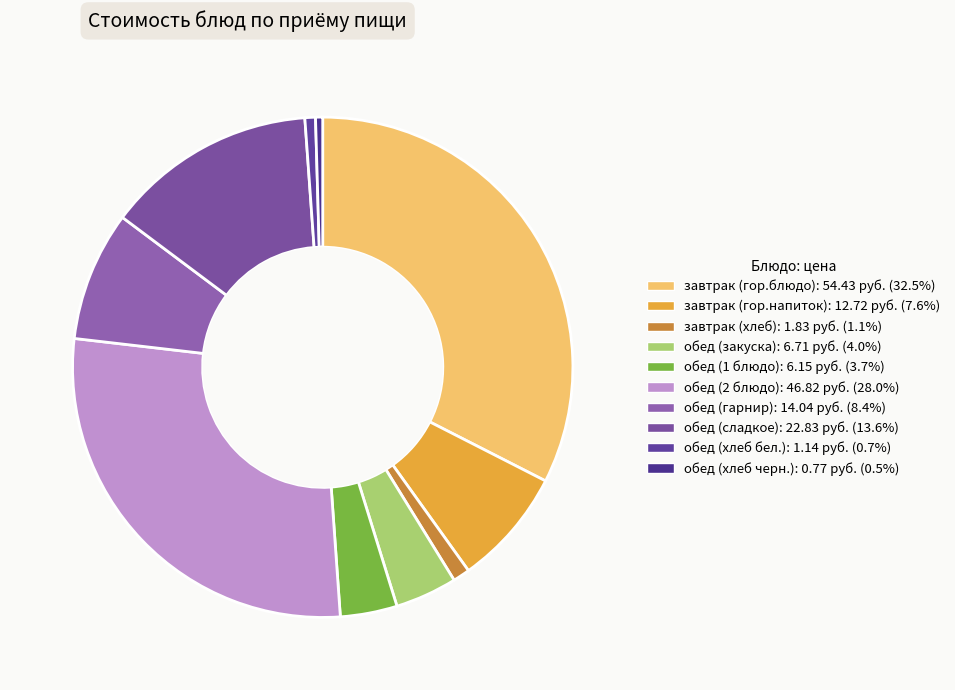

The обед (хлеб бел.) slice represents 1% of the pie. True or false?

True